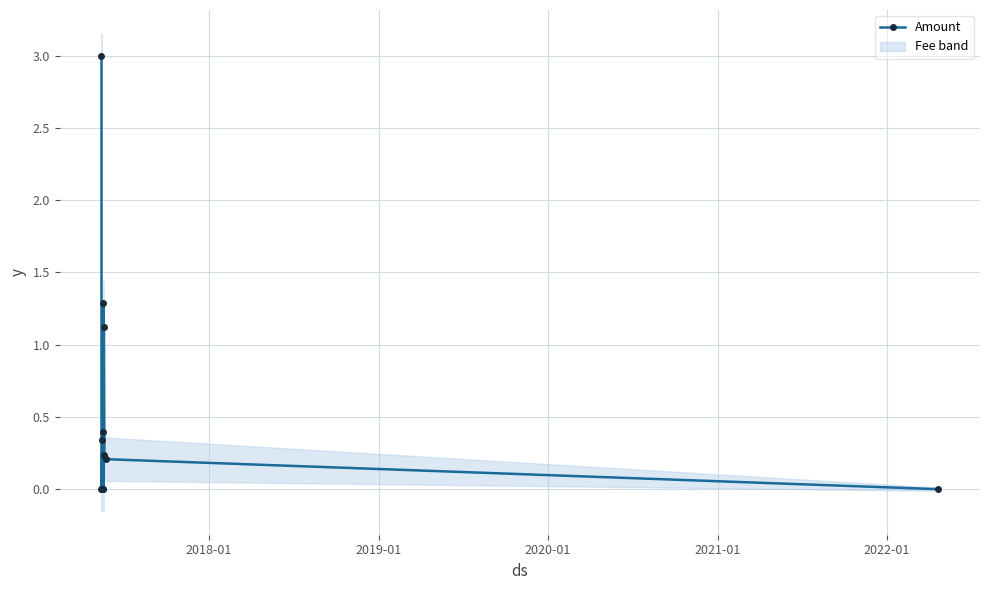

What is the highest value of the Amount series?

3.0